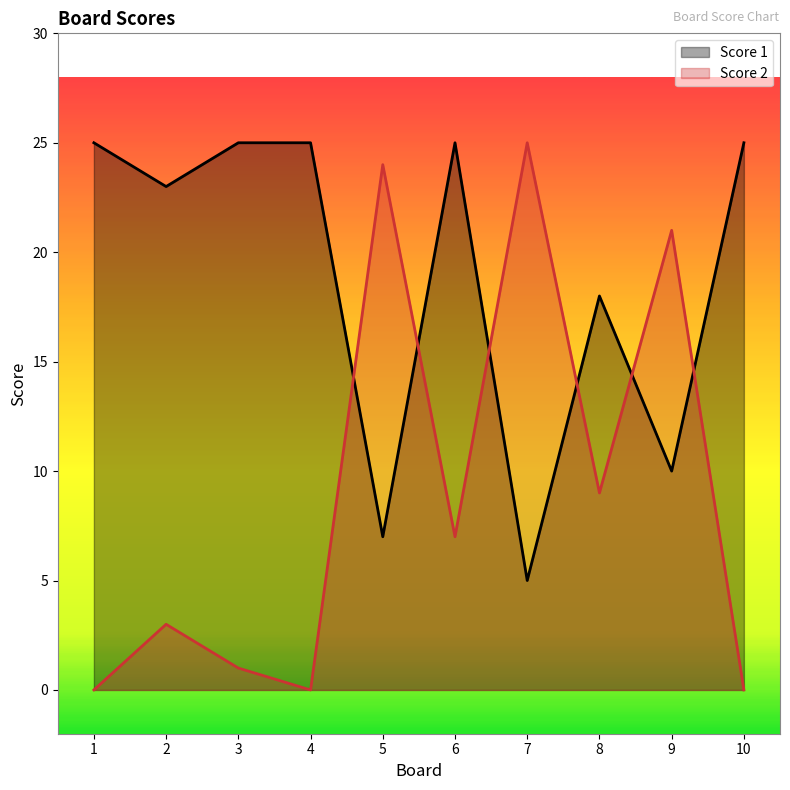

How many interior local peaks does the Score 2 series have?

4